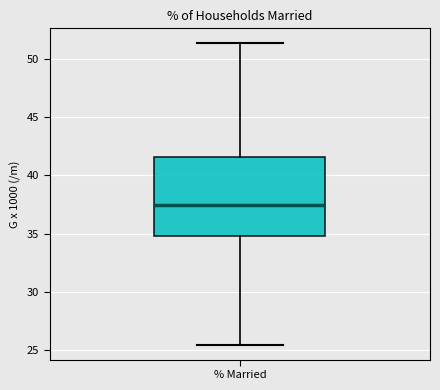

Read this box plot against the y-axis: the position of the median line, the range covered by the box, and the ends of both whiskers. The values are not printed on the chart, so give them approximately, as read against the axis.

median 37.5, box 35.0 to 41.5, whiskers 25.5 to 51.5